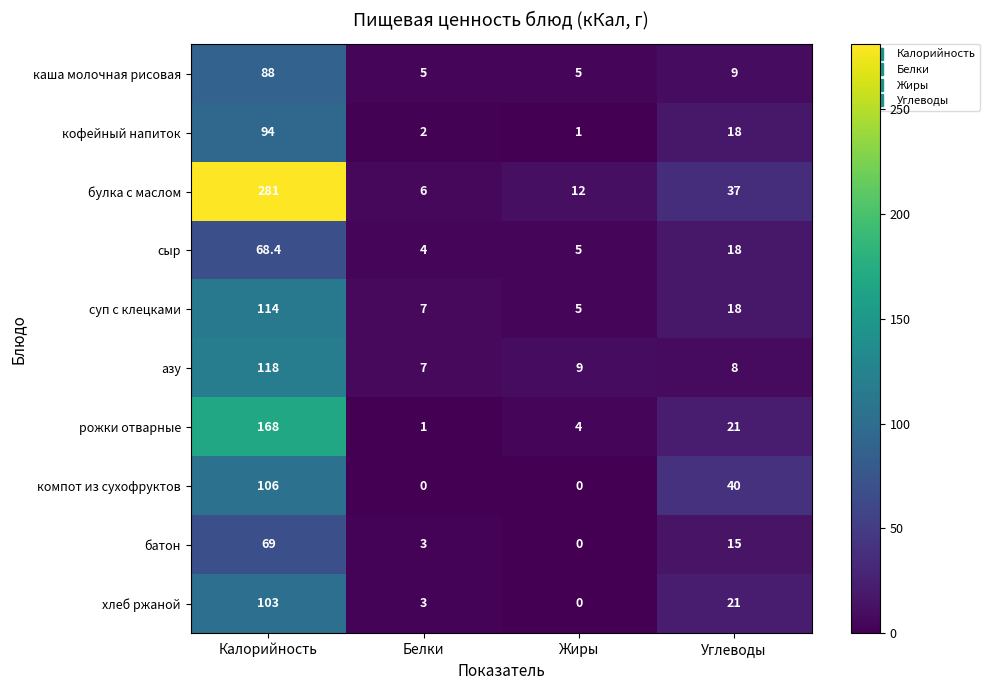

What value does the рожки отварные series have at Жиры?

4.0